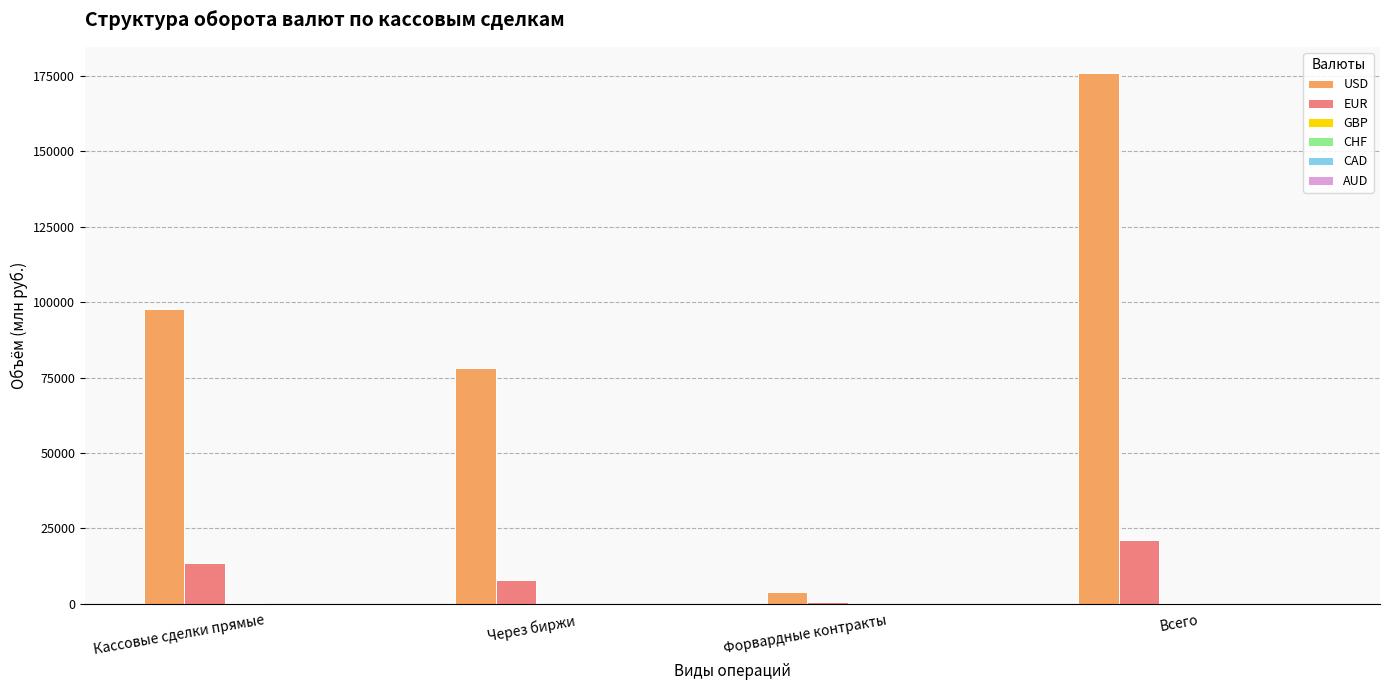

Which series has the largest total across all categories?

USD